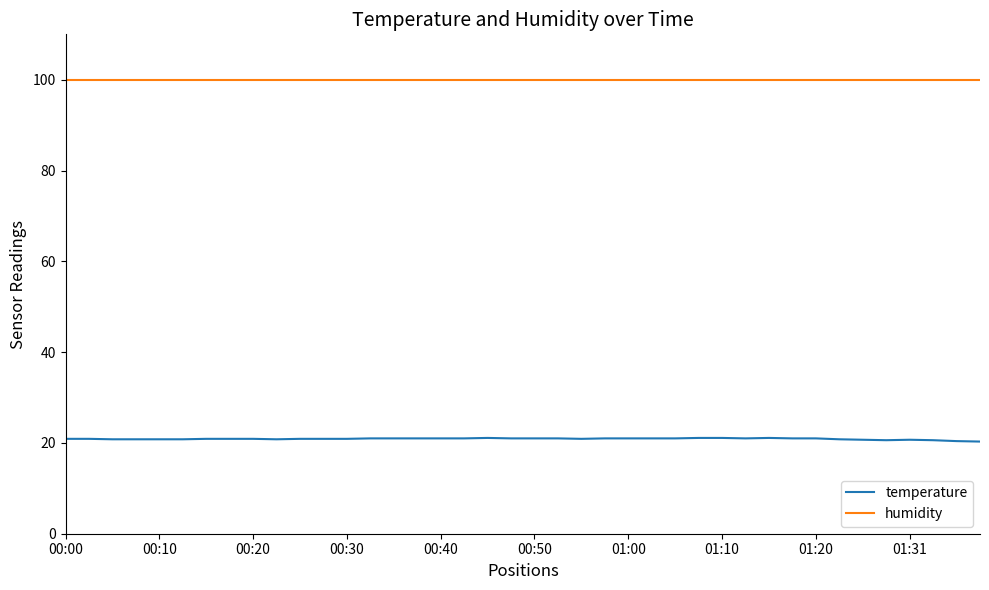

Rank the series by their average value, from highest to lowest.

humidity, temperature